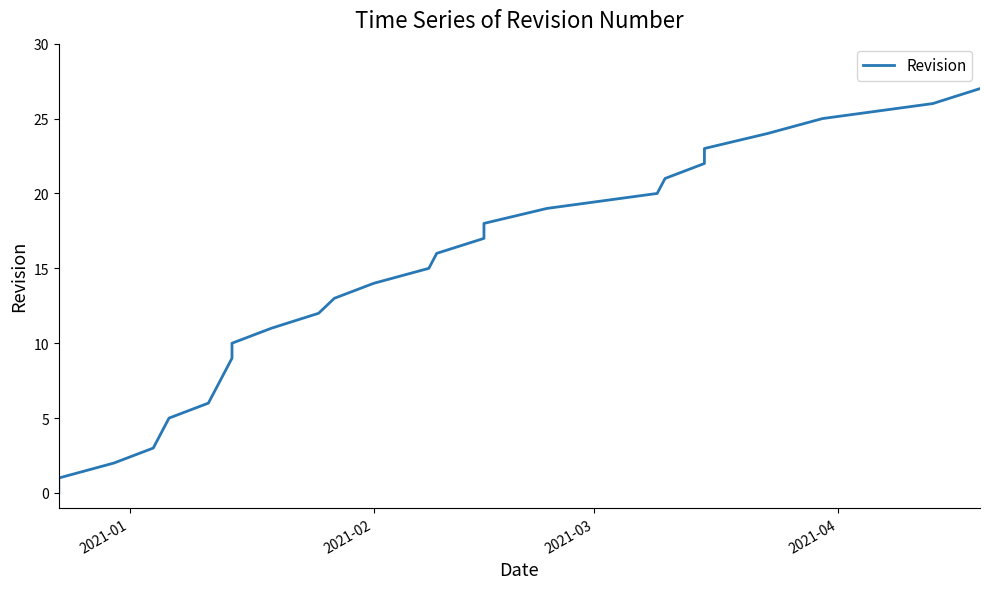

How many values are below 14?

14